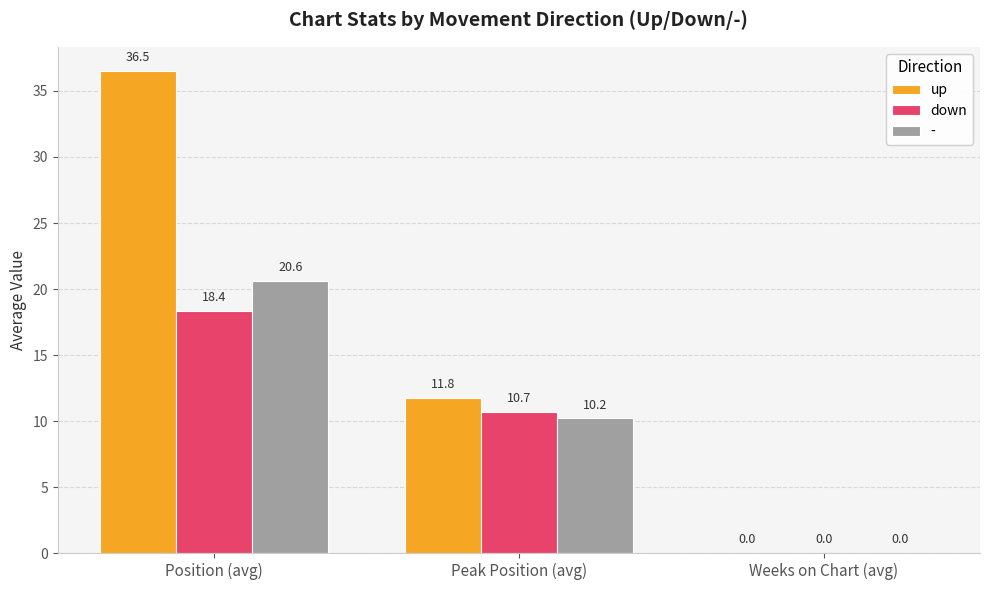

What is the sum of all up values?

48.3